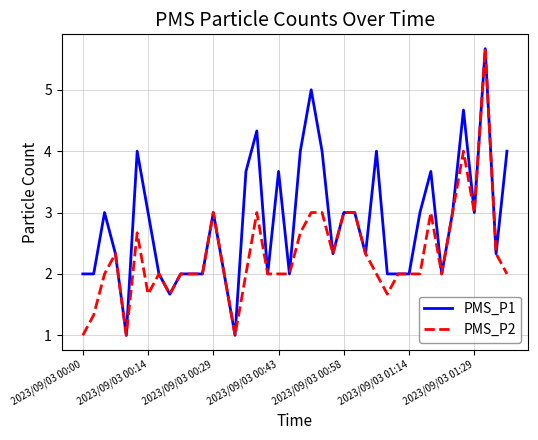

List the series in order of their overall mean, highest first.

PMS_P1, PMS_P2